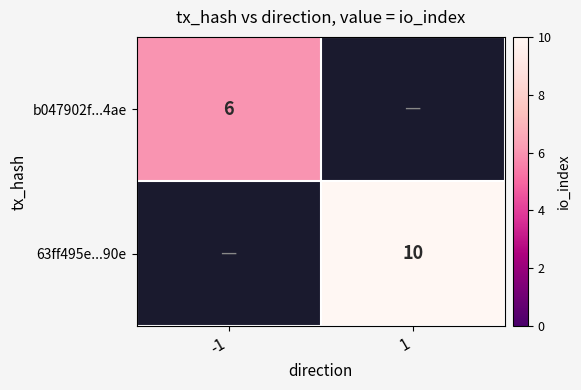

At which category does the chart reach its minimum across all series?

-1